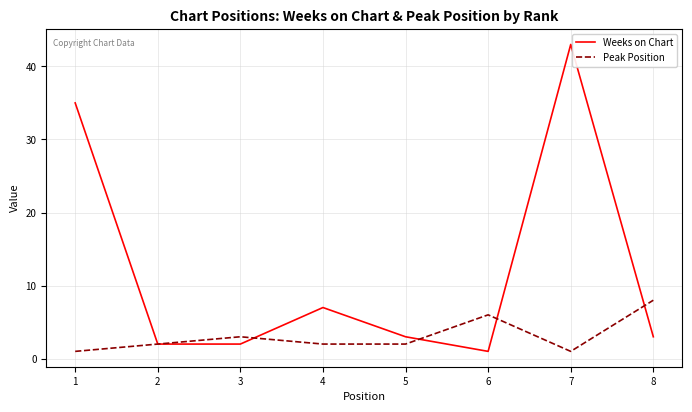

List the series in order of their overall mean, highest first.

Weeks on Chart, Peak Position